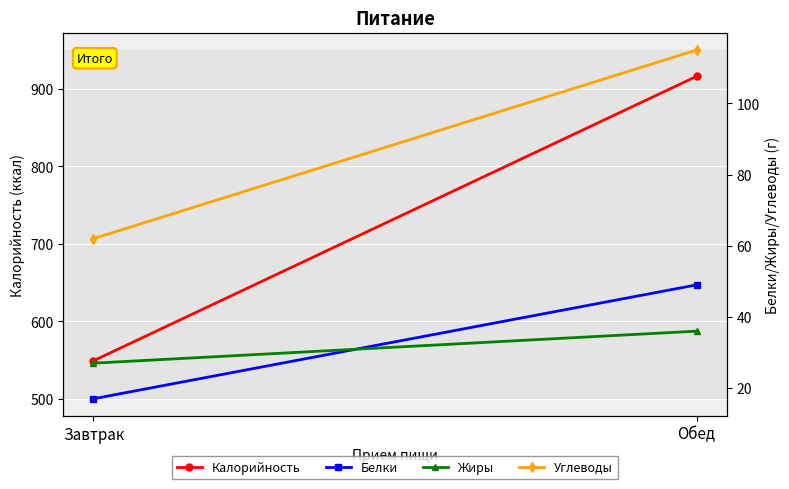

How many Углеводы values are between 62 and 115?

2